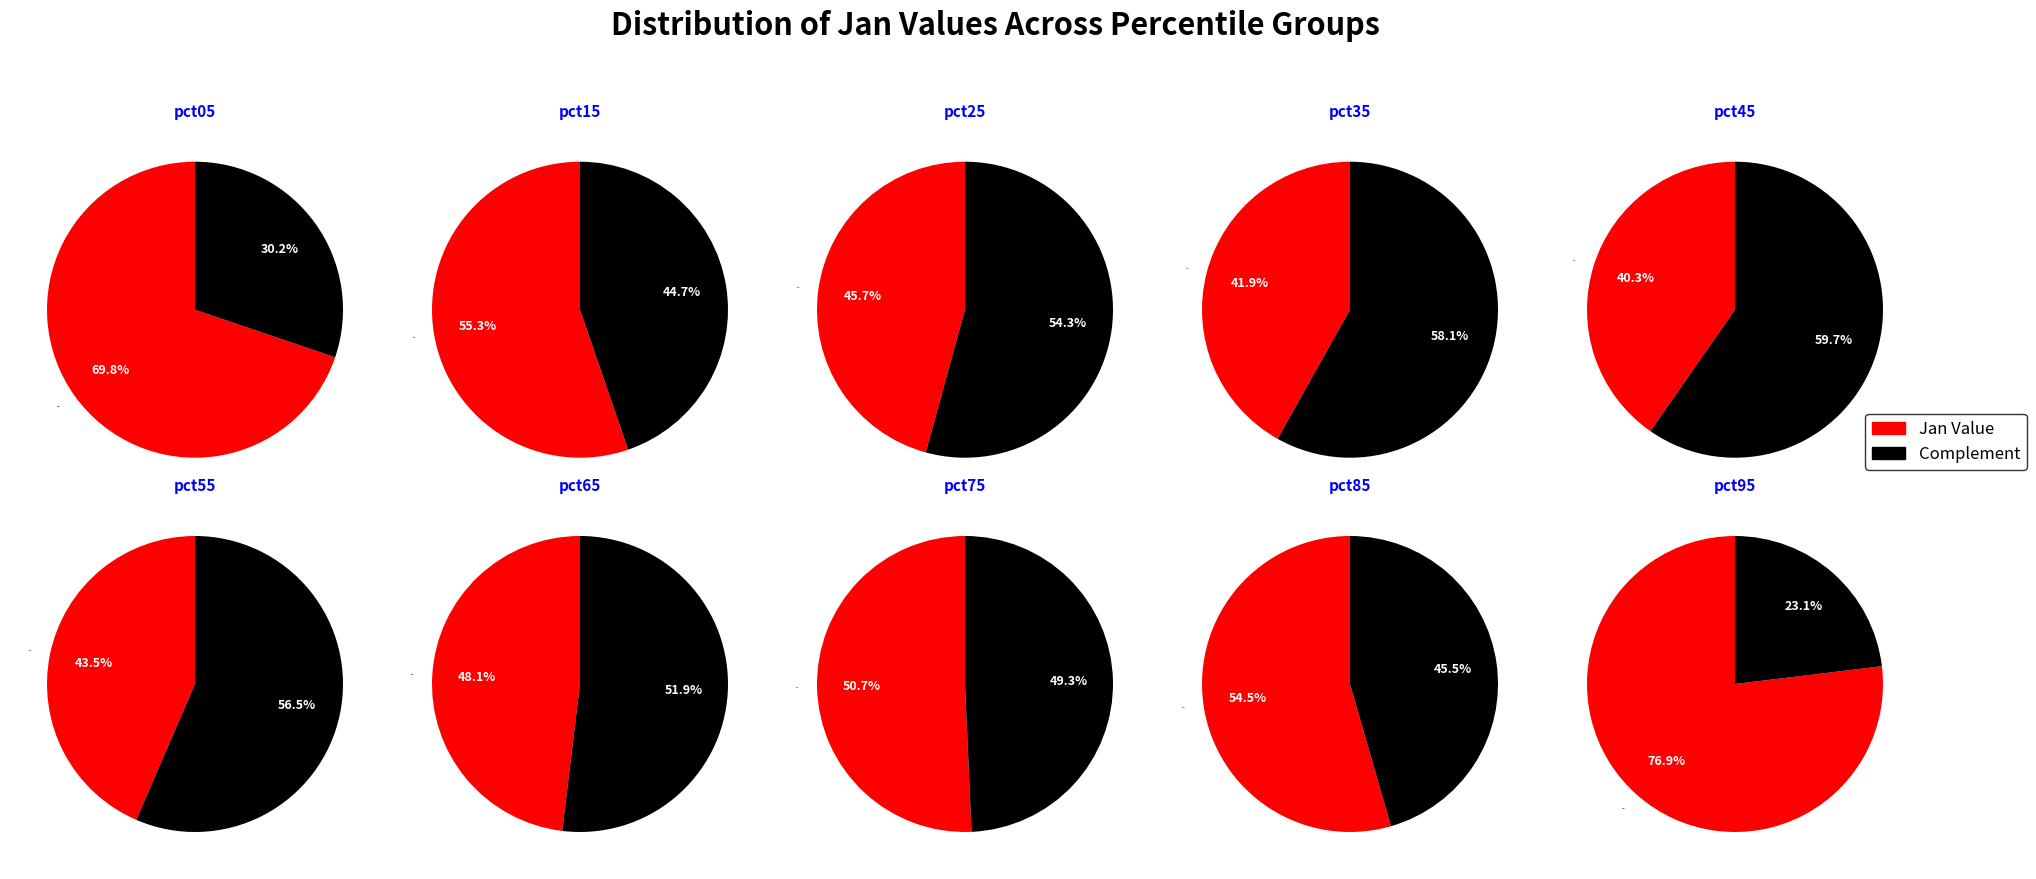

Is it true that 6 is 9% of the pie?

True